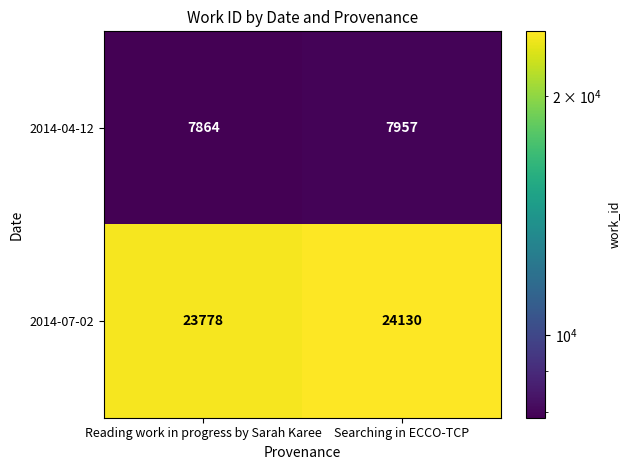

What is the spread (max minus min) of values at Reading work in progress by Sarah Karee?

15914